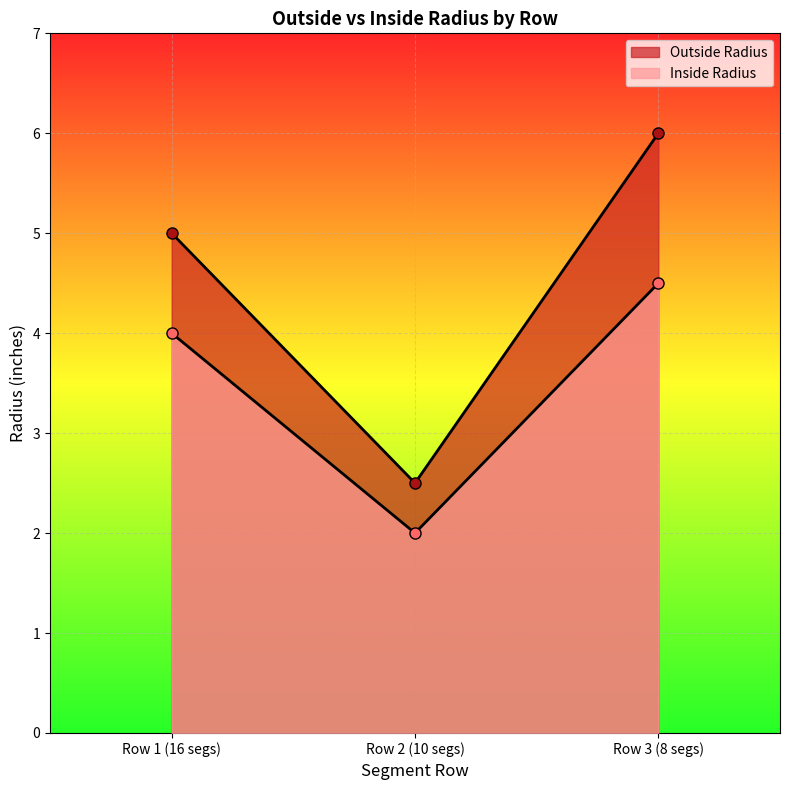

How many lines are shown in the chart?

2